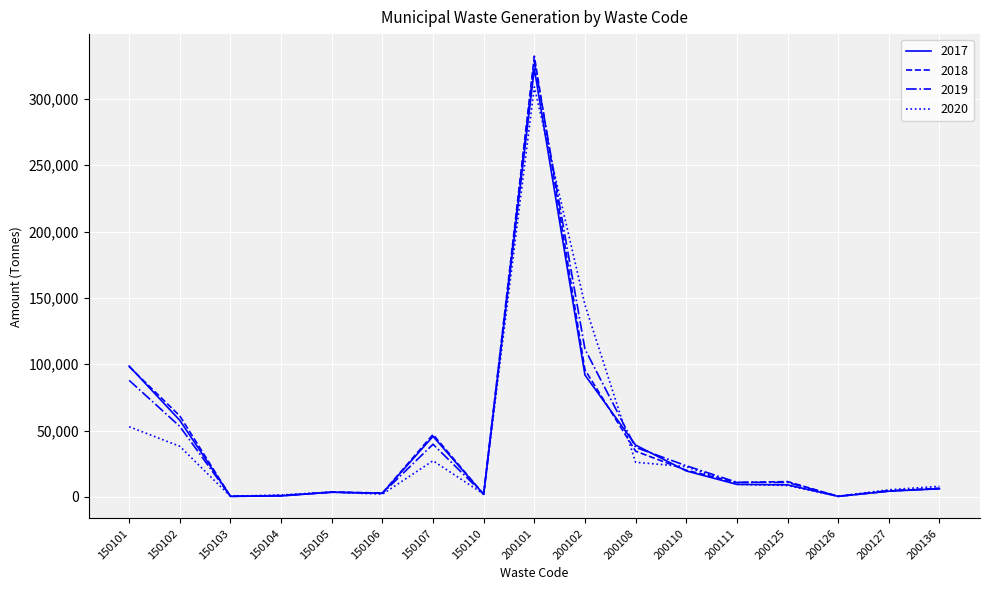

True or false: 2019 has a value of 1140.5 at 150104.

True